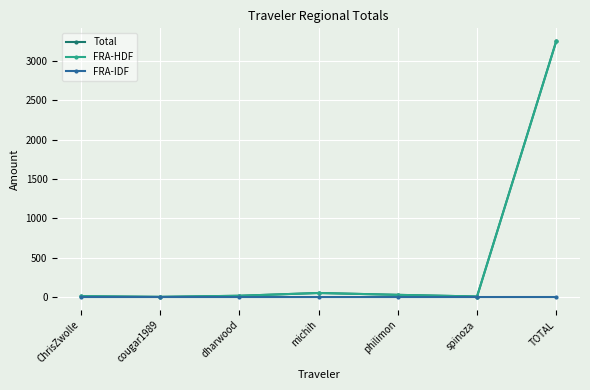

How many values in the Total series exceed 15?

4